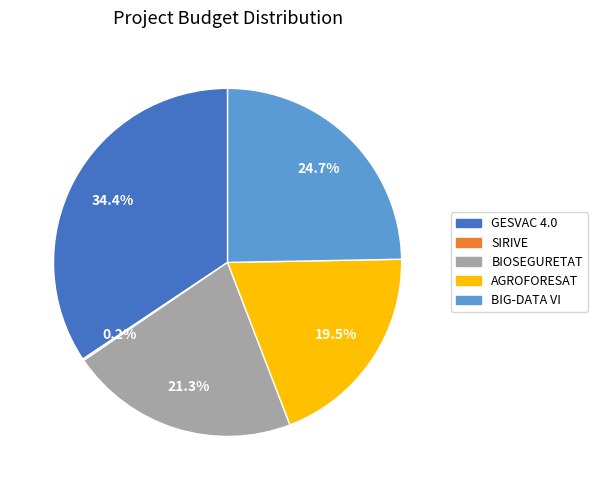

Do BIG-DATA VI and BIOSEGURETAT together represent more than half of the pie?

No